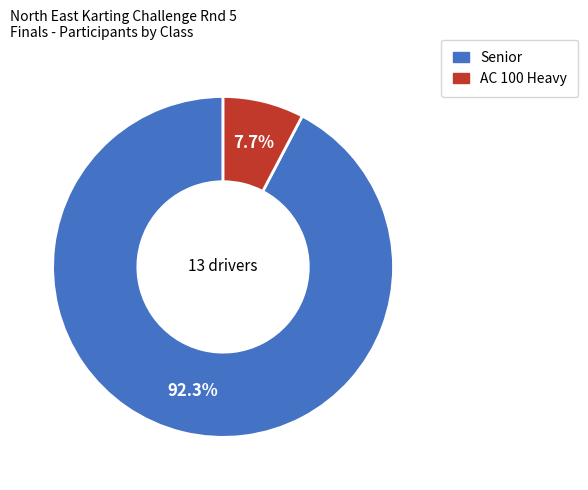

Rank the categories by value from lowest to highest.

AC 100 Heavy, Senior